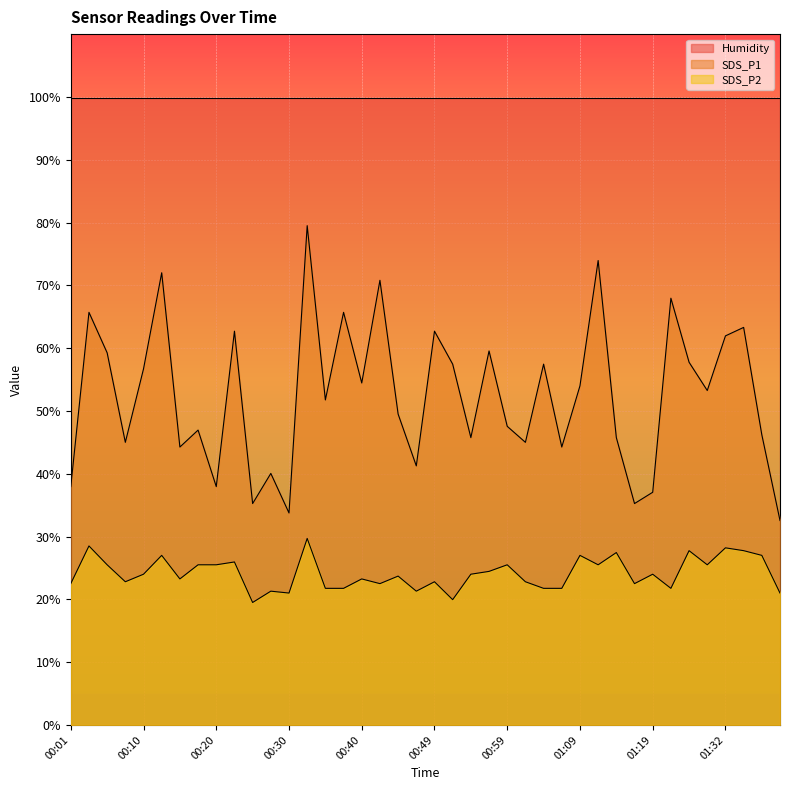

What is the maximum value shown in the chart?

99.9